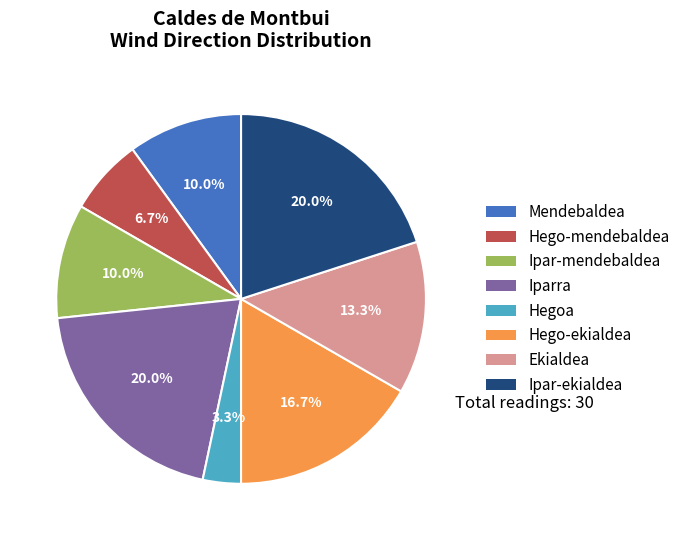

To the nearest percent, what is the combined percentage of Hegoa and Ekialdea?

17%